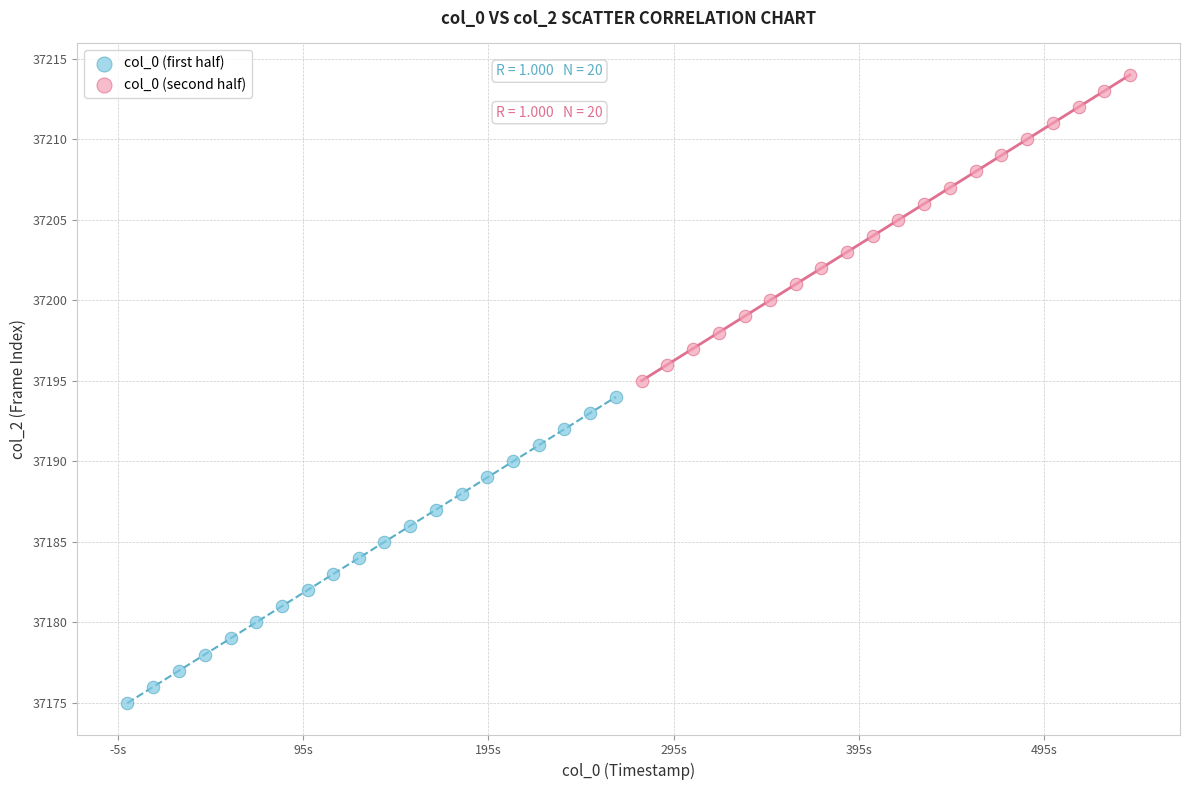

Which series contains the lowest Y value?

col_0 (first half)